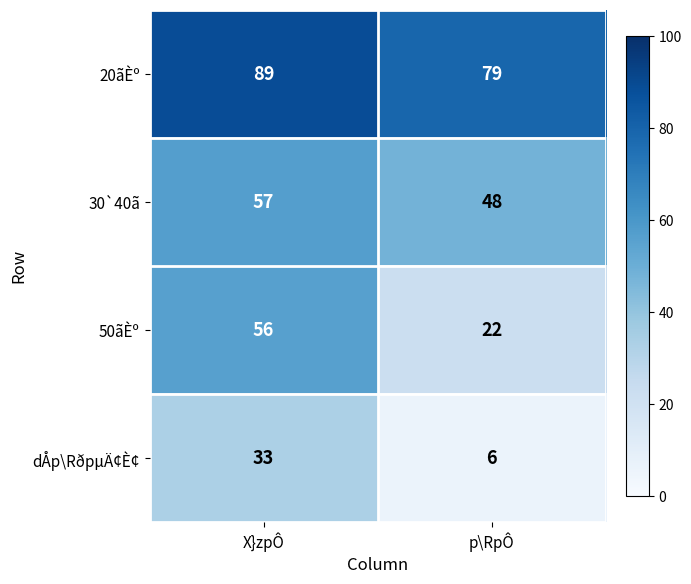

Rank the categories by 20ãÈº value from lowest to highest.

p\RpÔ, X}zpÔ